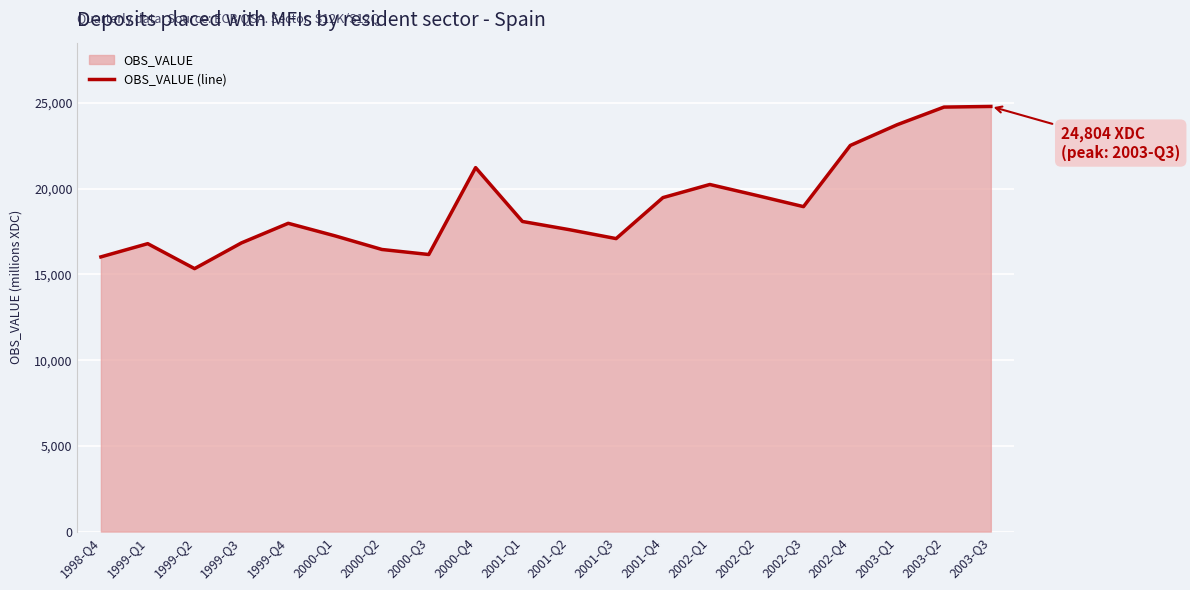

Reading left to right, what are all the values shown in this chart?

16026	16797	15341	16841	17985	17252	16458	16165	21234	18092	17614	17093	19485	20250	19612	18958	22528	23737	24766	24804